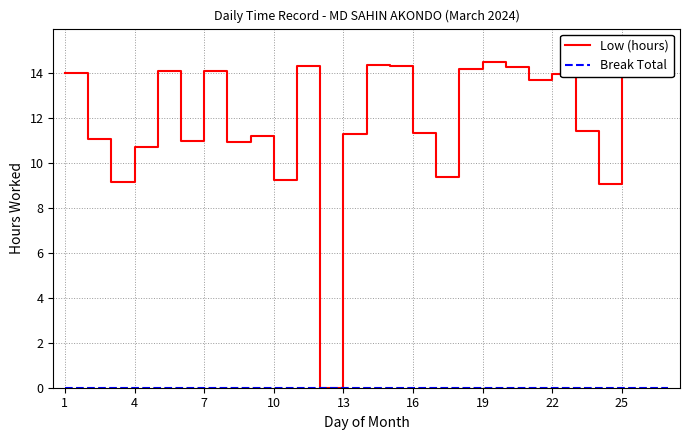

Which series has the largest total across all categories?

Low (hours)